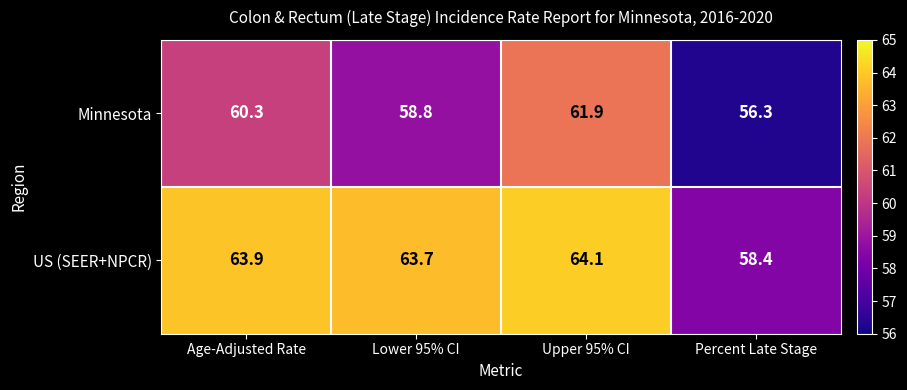

At how many categories does at least one series exceed 57?

4